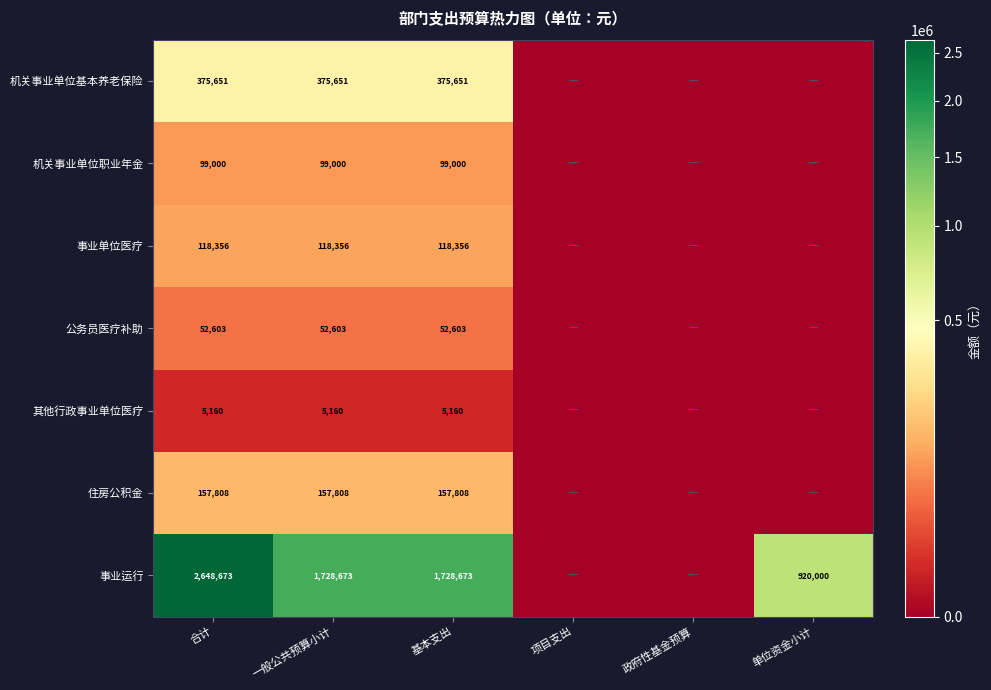

True or false: 其他行政事业单位医疗 has a value of 7368 at 基本支出.

False